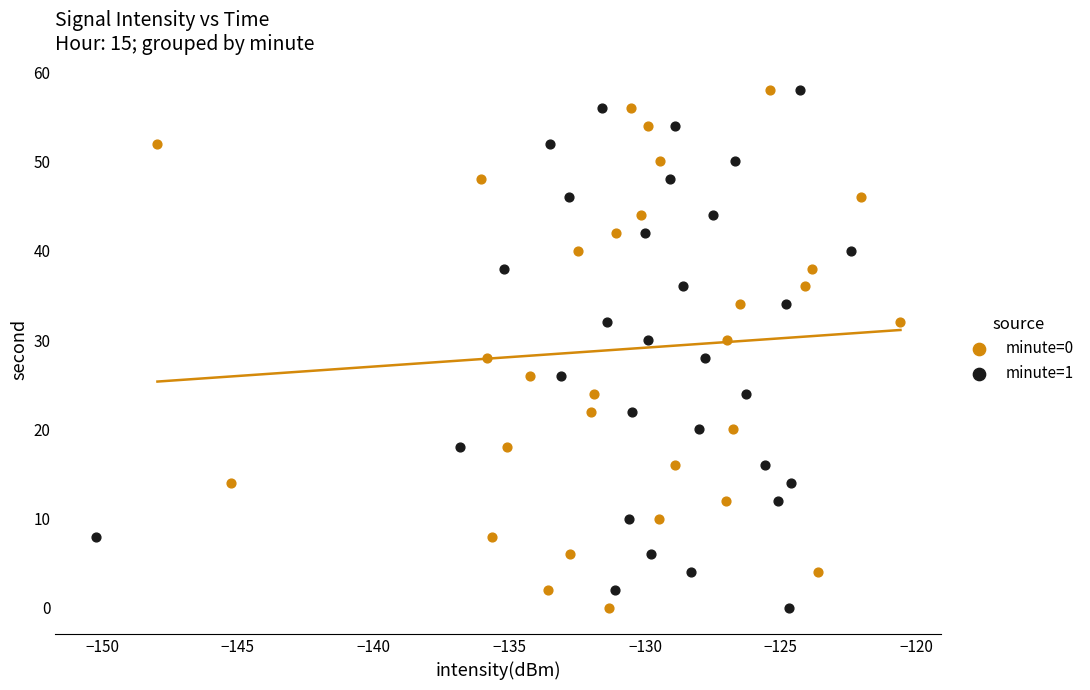

What are all the series names shown in the legend?

minute=0, minute=1